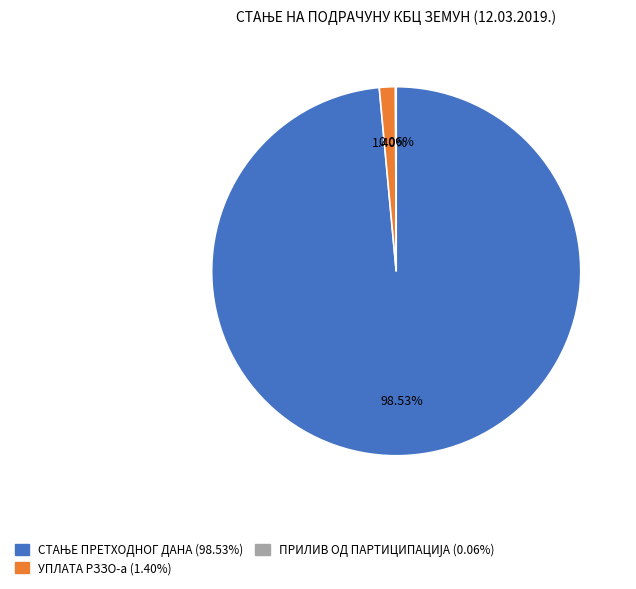

Does any single category account for the majority?

Yes